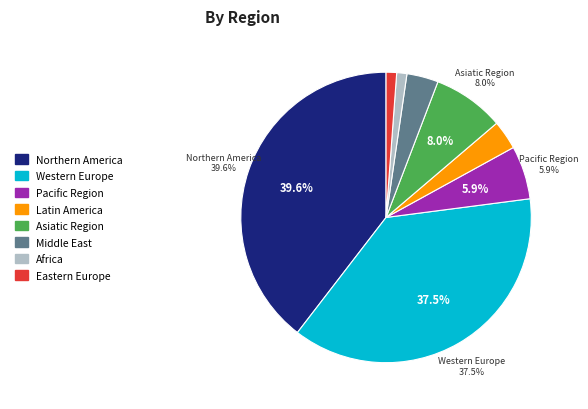

Is there any slice that represents more than half of the pie?

No